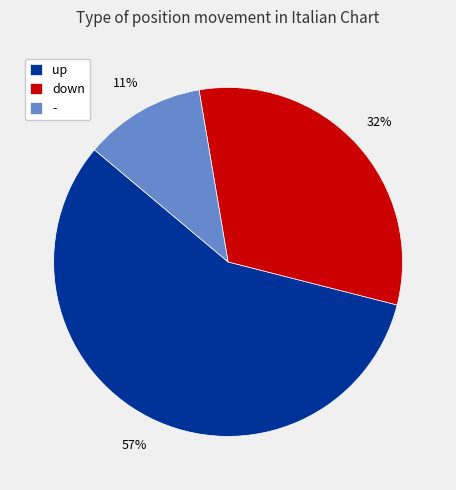

How many segments does this pie chart have?

3